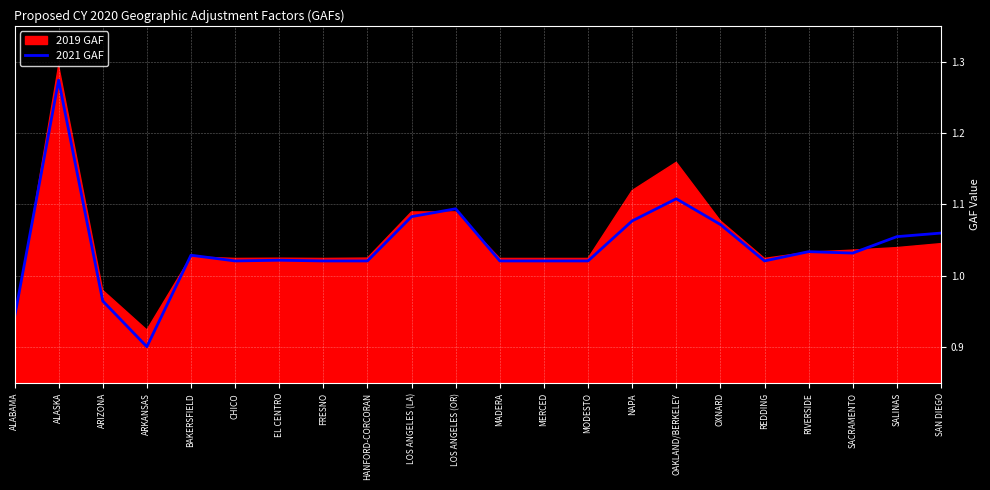

How many data points are above 1?

19